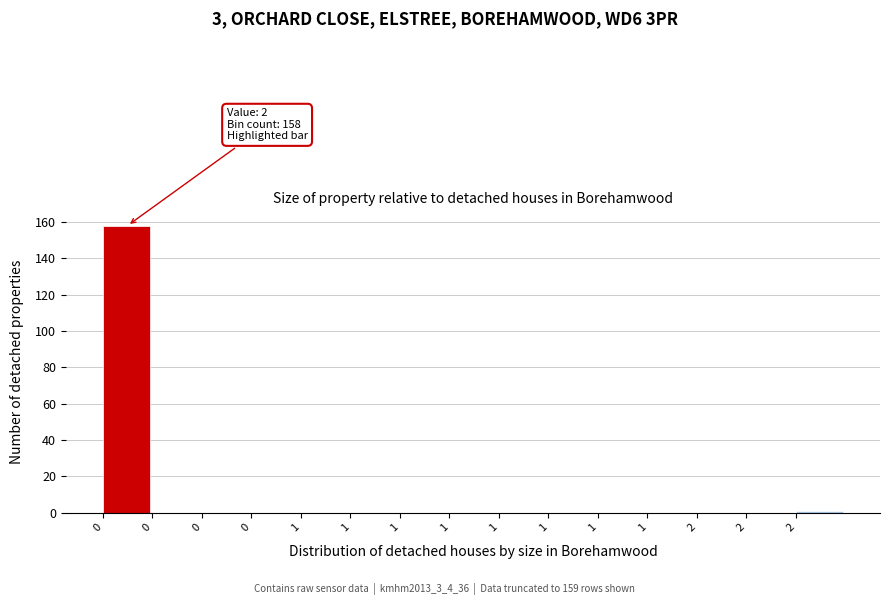

Count the number of categories in the chart.

15